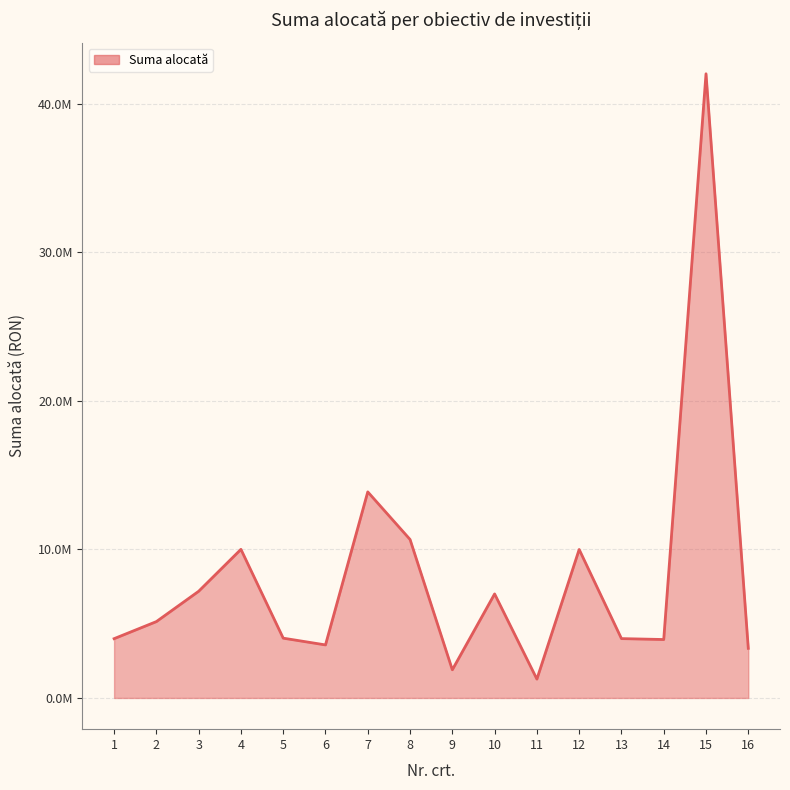

Does the chart display data point markers on the line(s)?

No